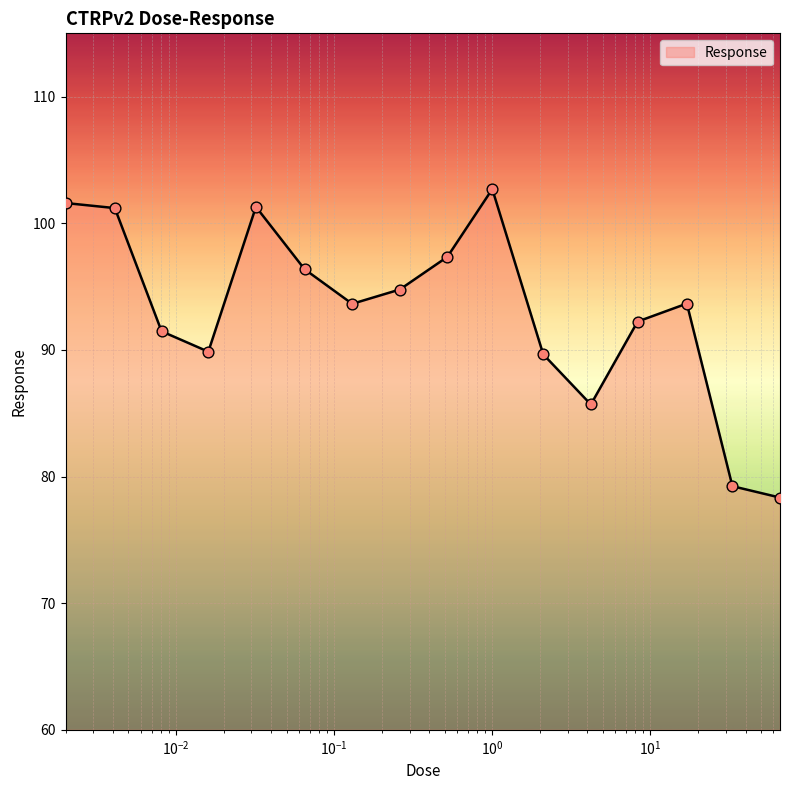

What is the greatest value displayed?

102.7